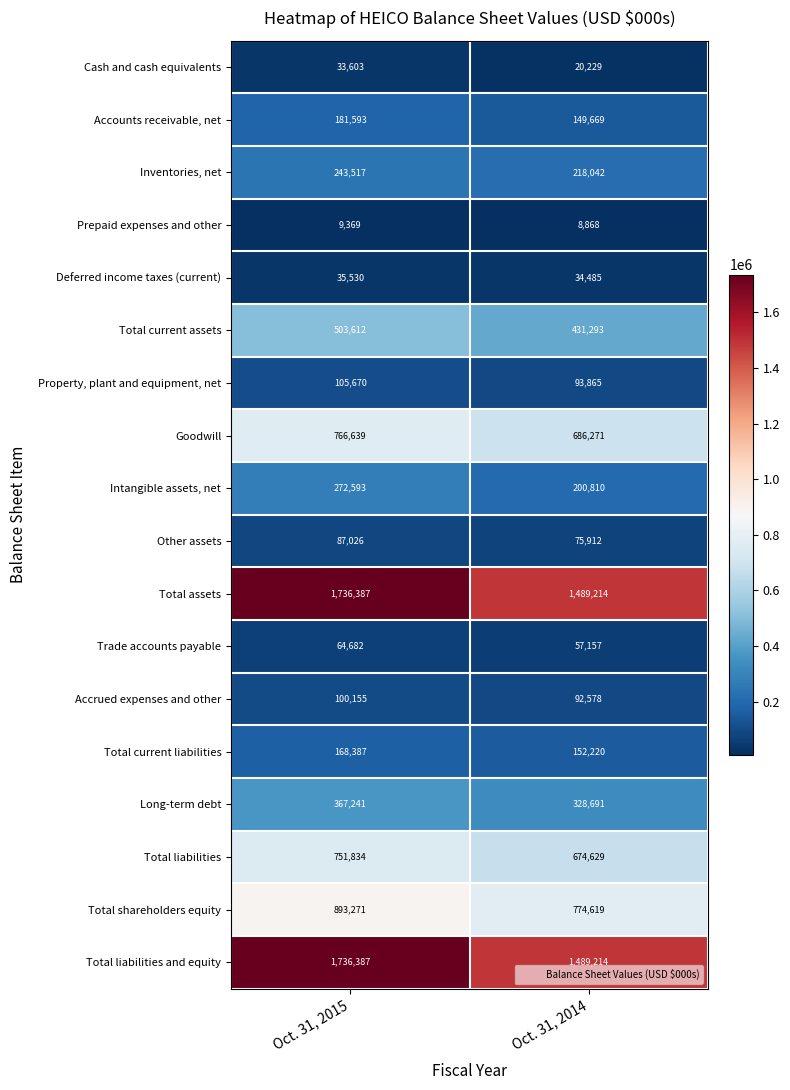

At which category does the chart reach its minimum across all series?

Oct. 31, 2014